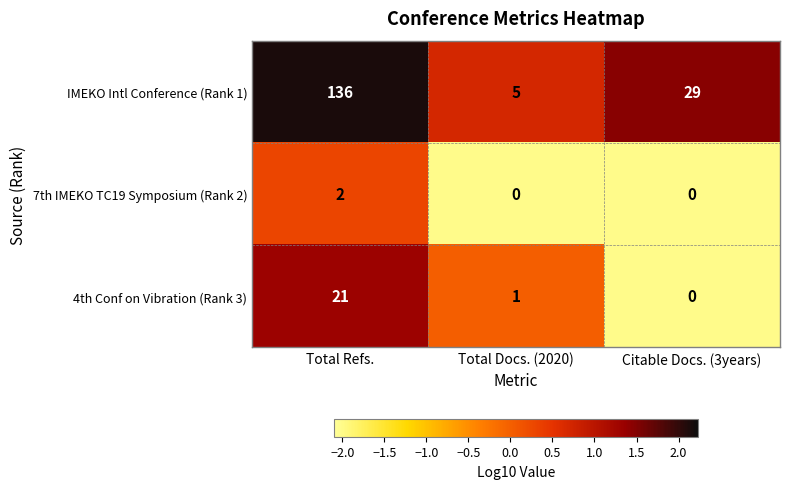

At which category is the sum across all series the highest?

Total Refs.